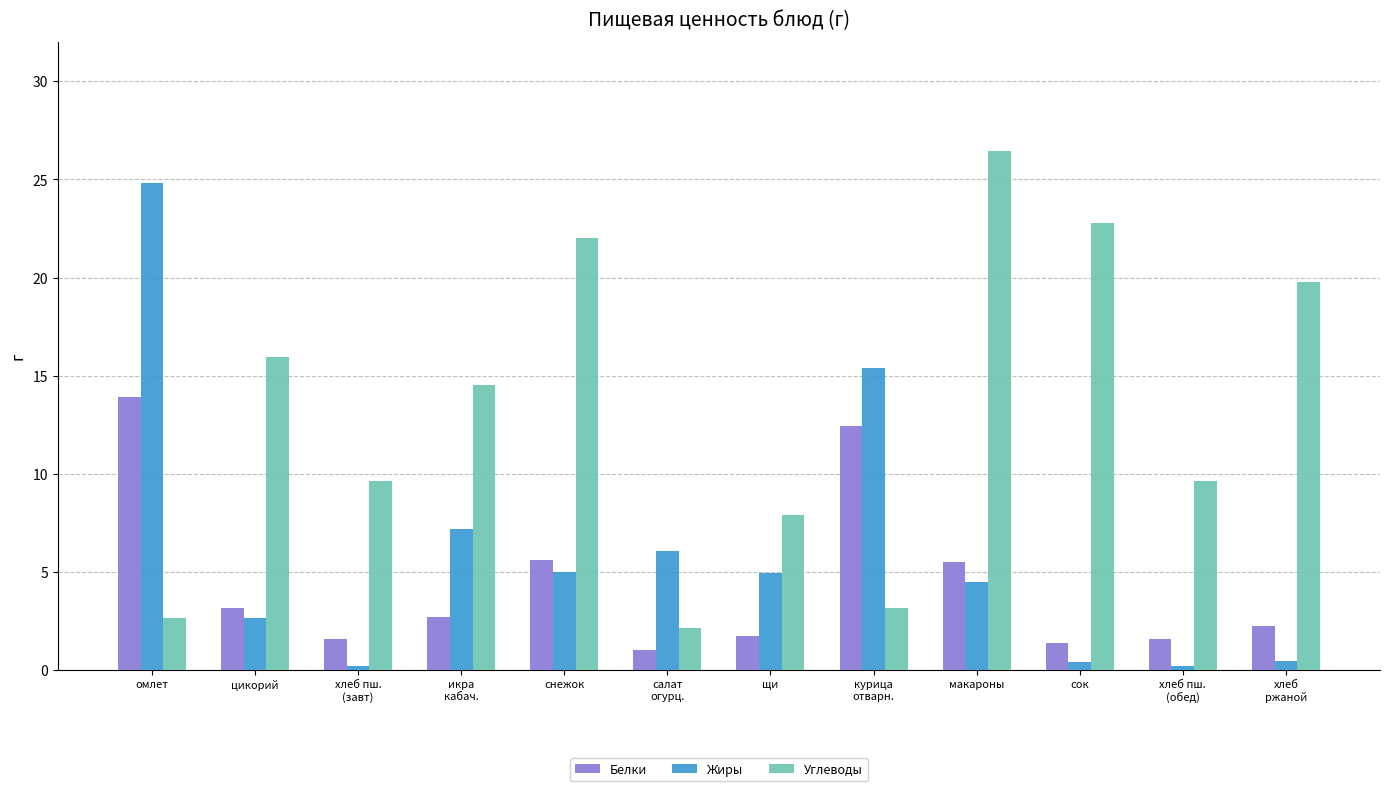

Rank the series by their average value, from lowest to highest.

Белки, Жиры, Углеводы